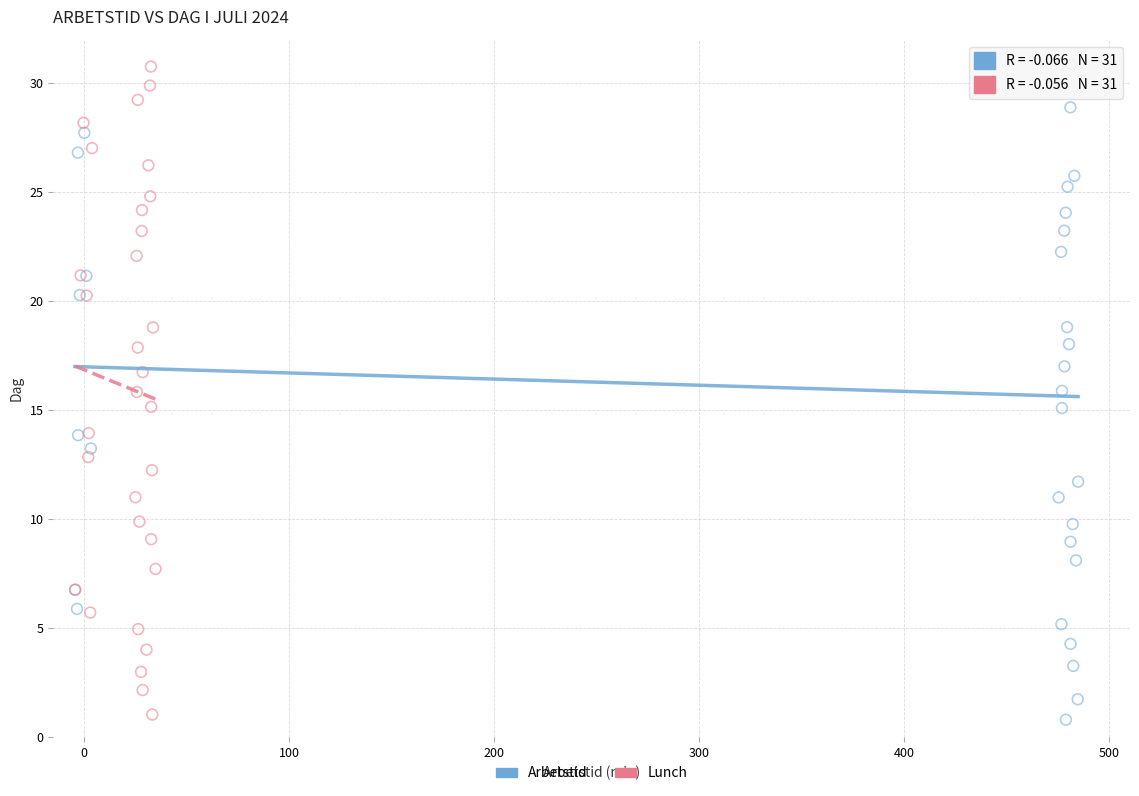

Which series has the largest Y range (max minus min)?

Arbetstid